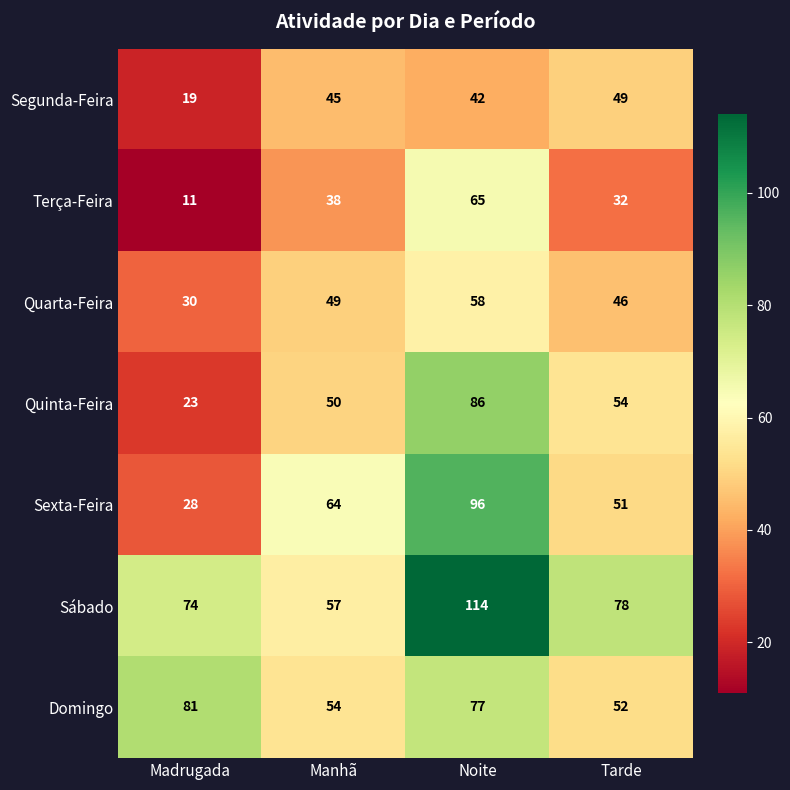

What is the spread (max minus min) of values at Manhã?

26